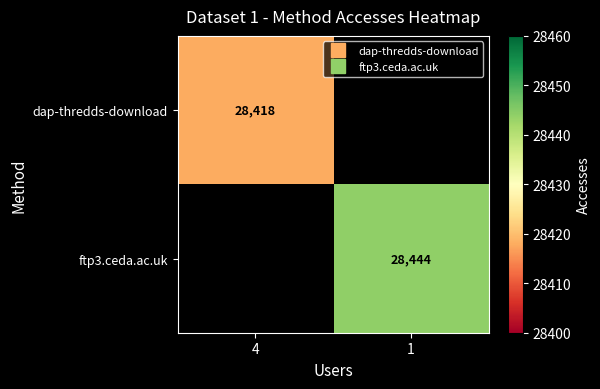

At which label does dap-thredds-download reach its peak?

4